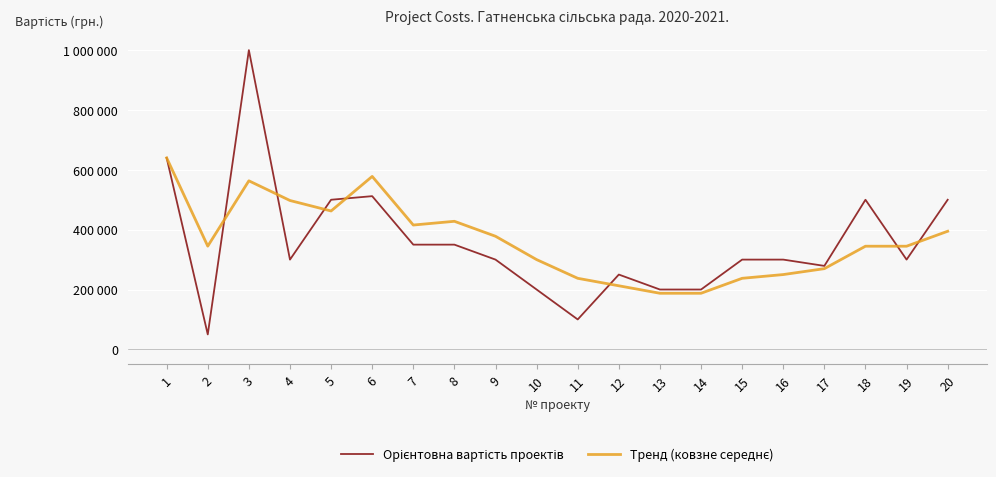

List the series in order of their peak value, highest first.

Орієнтовна вартість проектів, Тренд (ковзне середнє)